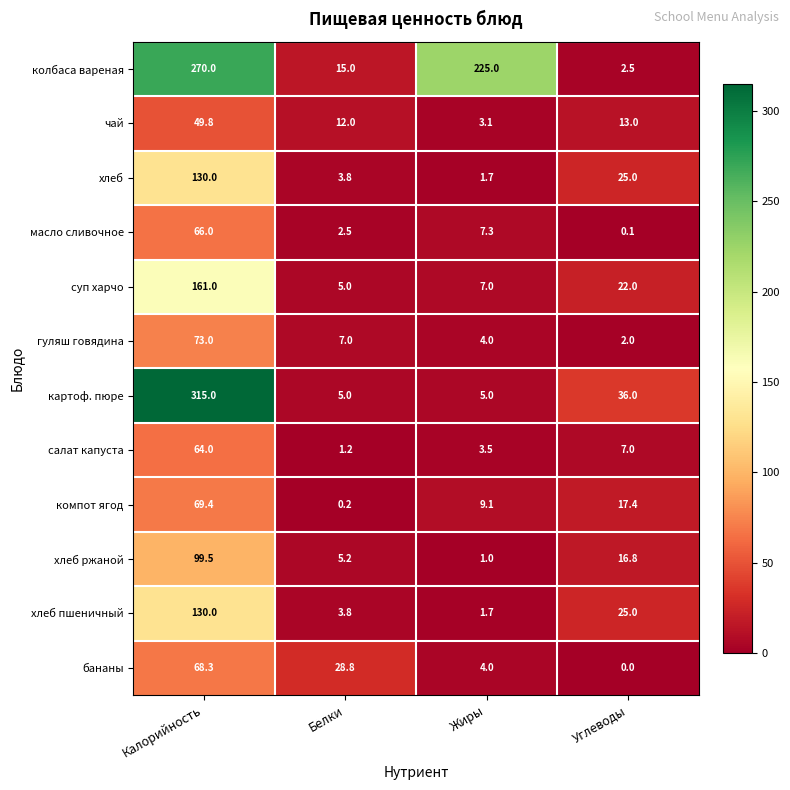

The value of суп харчо at Углеводы is 22.0. True or false?

True